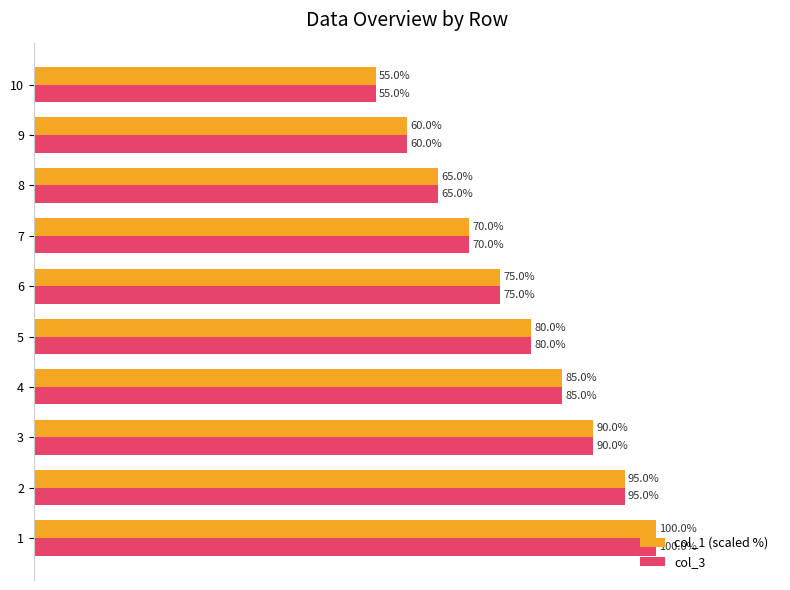

Is the value of col_1 (scaled %) at 9 greater than the value of col_3 at 1?

No